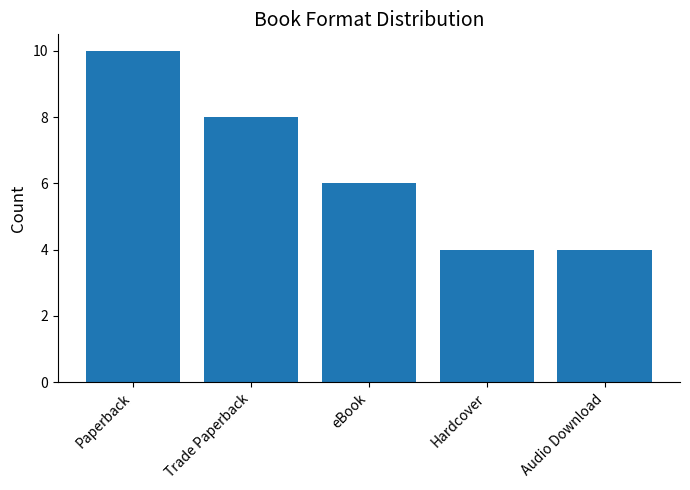

What is the difference between the maximum and minimum values?

6